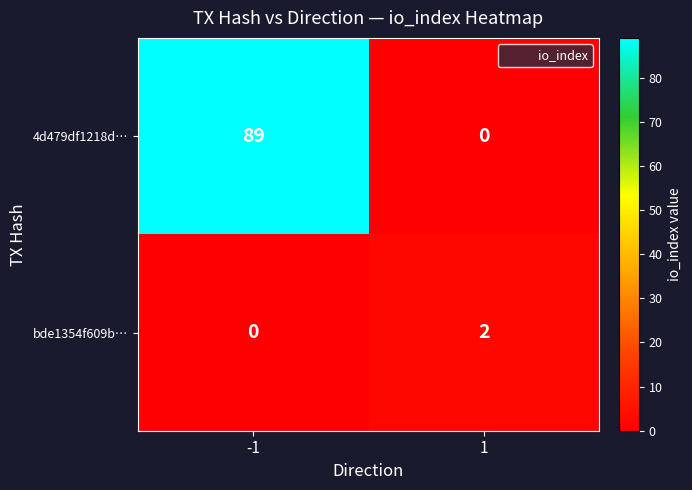

What is the sum of all 4d479df1218d… values?

89